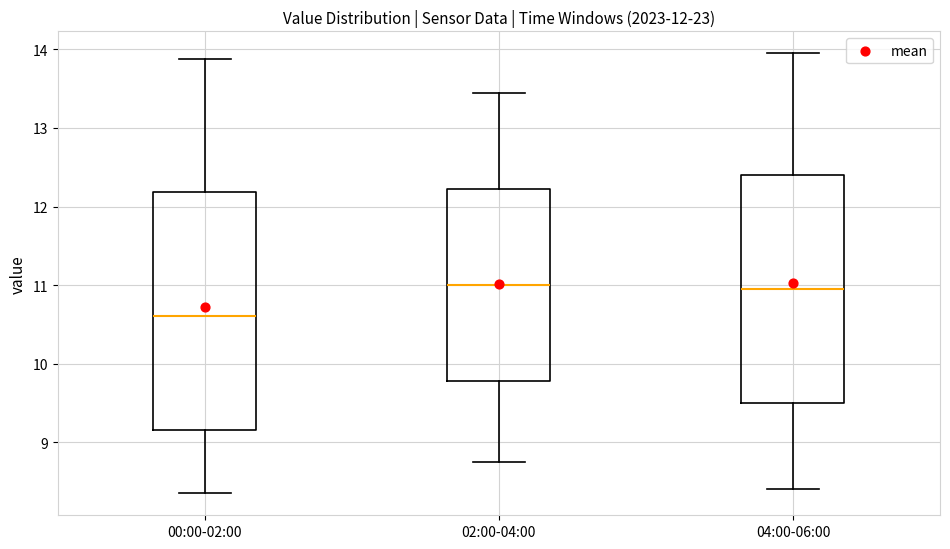

Which box is the tallest, from its lower edge to its upper edge?

00:00-02:00